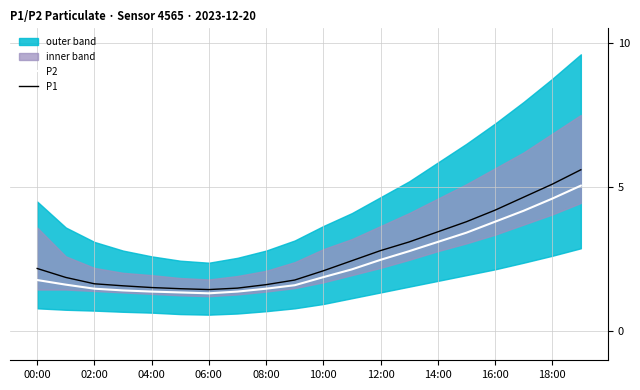

What is the difference between the second highest and minimum values in the P1 series?

3.6